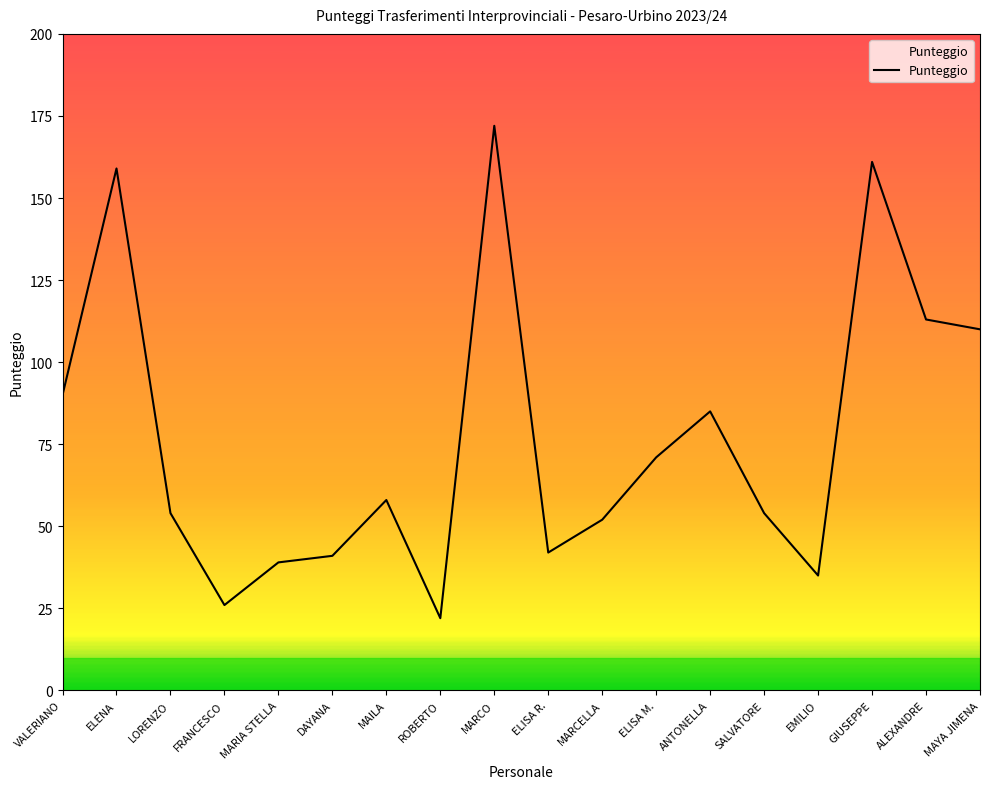

What is the difference between the values at ELISA M. and EMILIO?

36